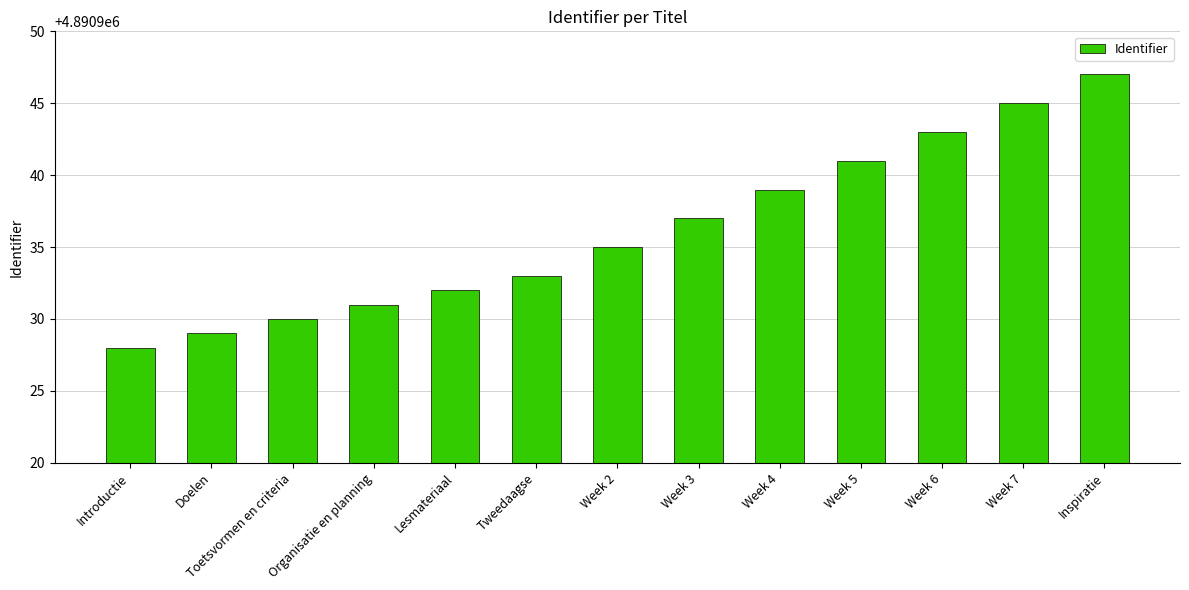

What is the maximum value shown in the chart?

4890947